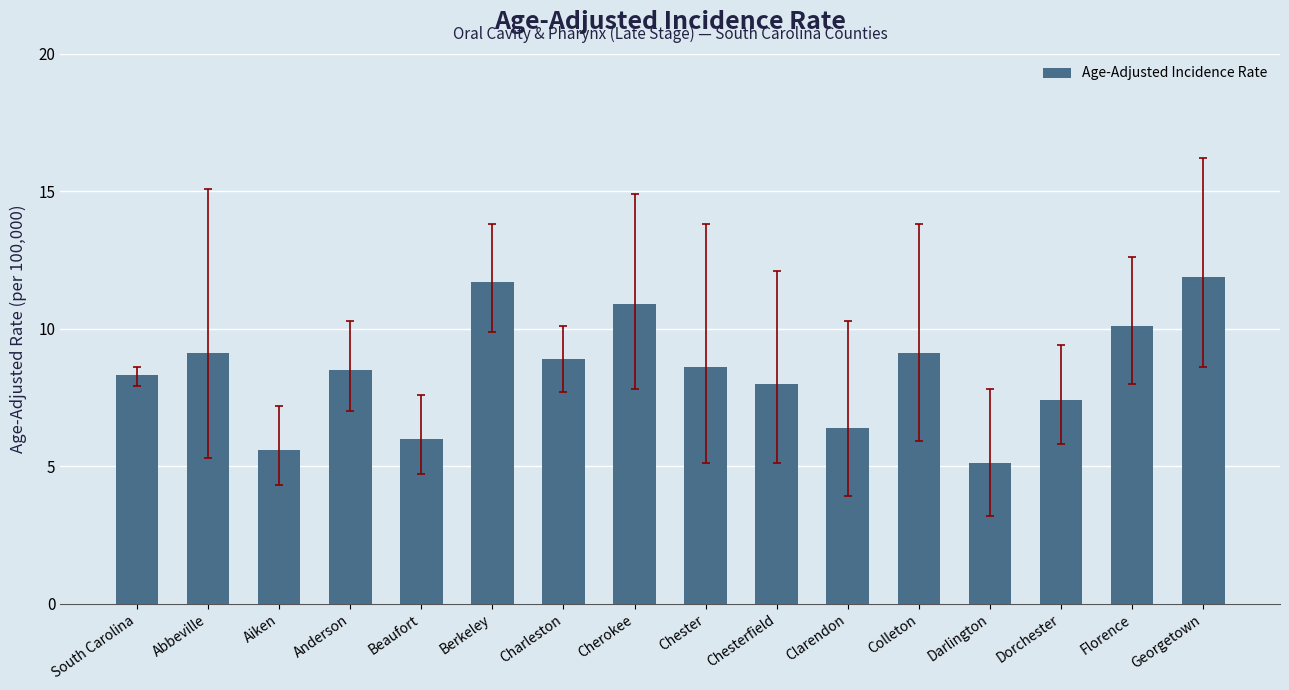

What is the label of the 15th bar from the left?

Florence